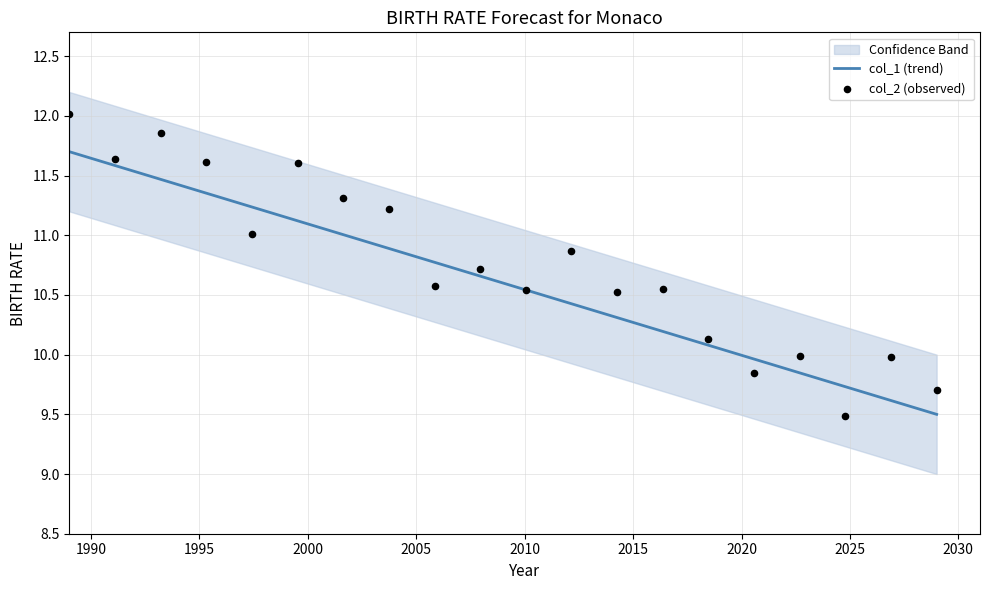

Which series has the largest Y range (max minus min)?

col_2 (observed)